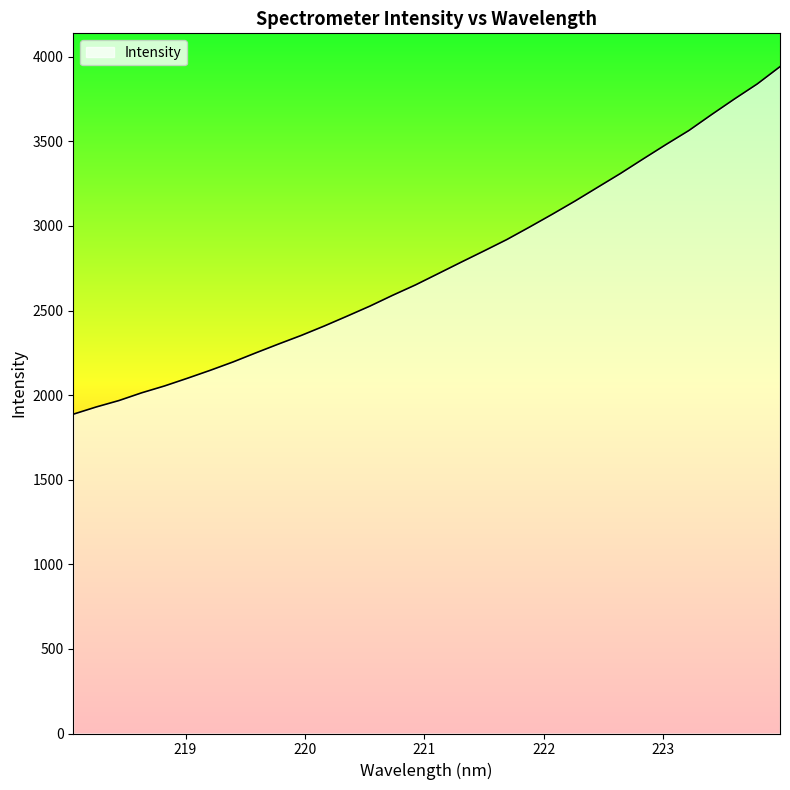

What is the minimum value shown in the chart?

1887.4